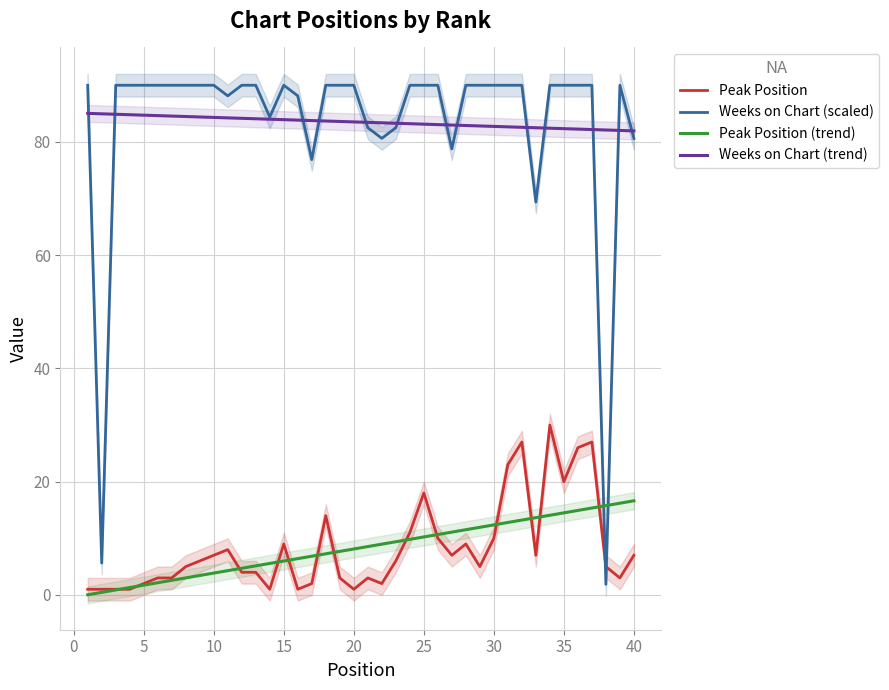

What is the minimum value for Weeks on Chart (trend)?

81.9